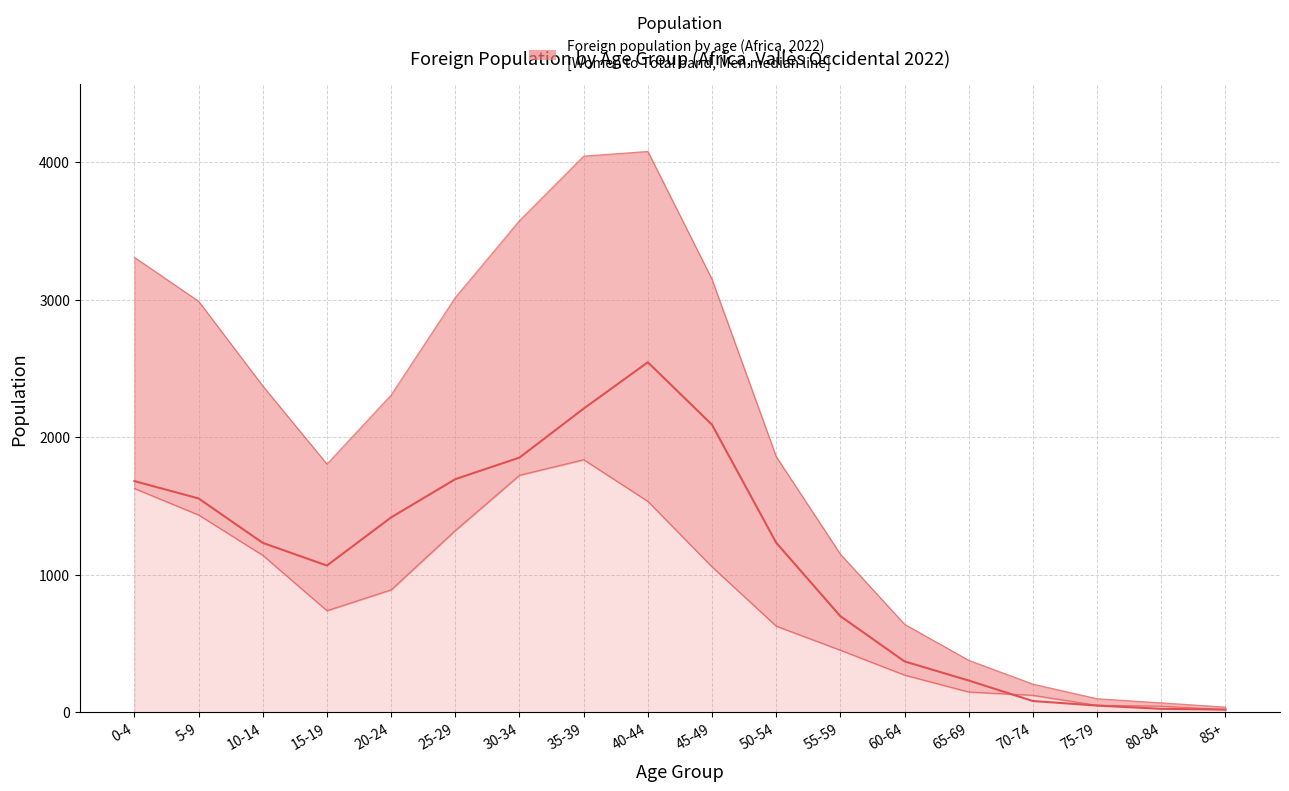

List the labels in order of value, largest first.

40-44, 35-39, 45-49, 30-34, 25-29, 0-4, 5-9, 20-24, 50-54, 10-14, 15-19, 55-59, 60-64, 65-69, 70-74, 75-79, 80-84, 85+